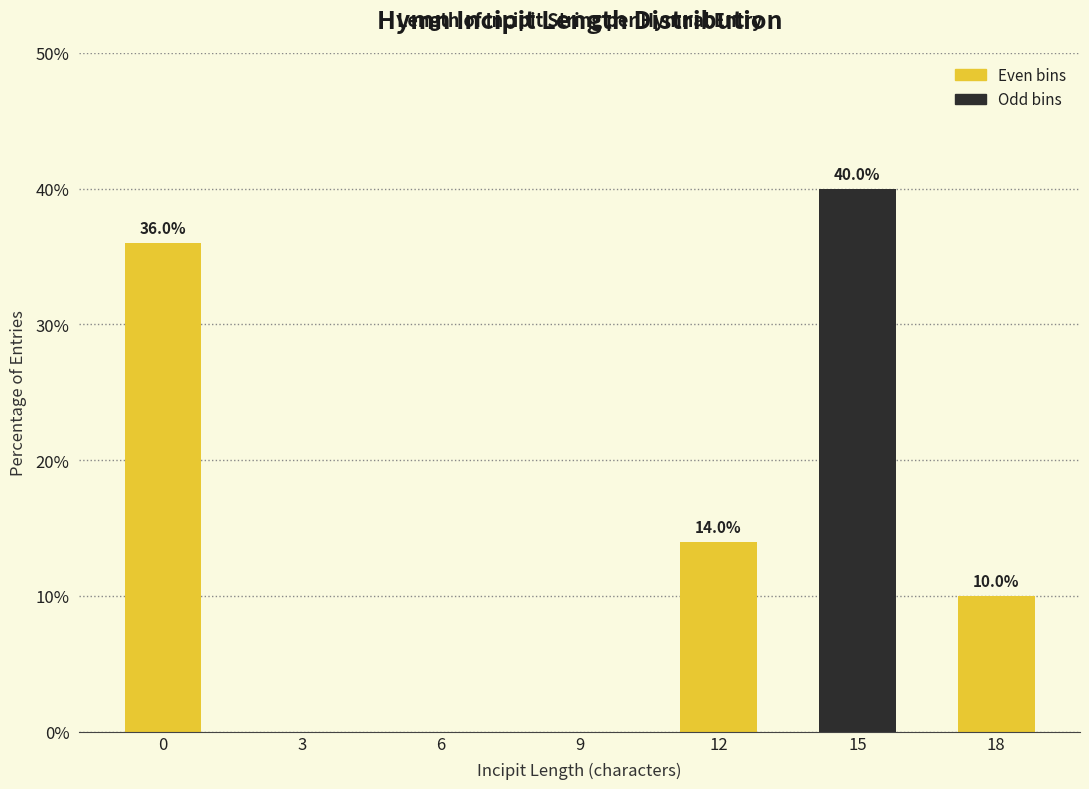

Reading right to left, list all the values displayed in this chart.

18=10.0	15=40.0	12=14.0	9=0.0	6=0.0	3=0.0	0=36.0